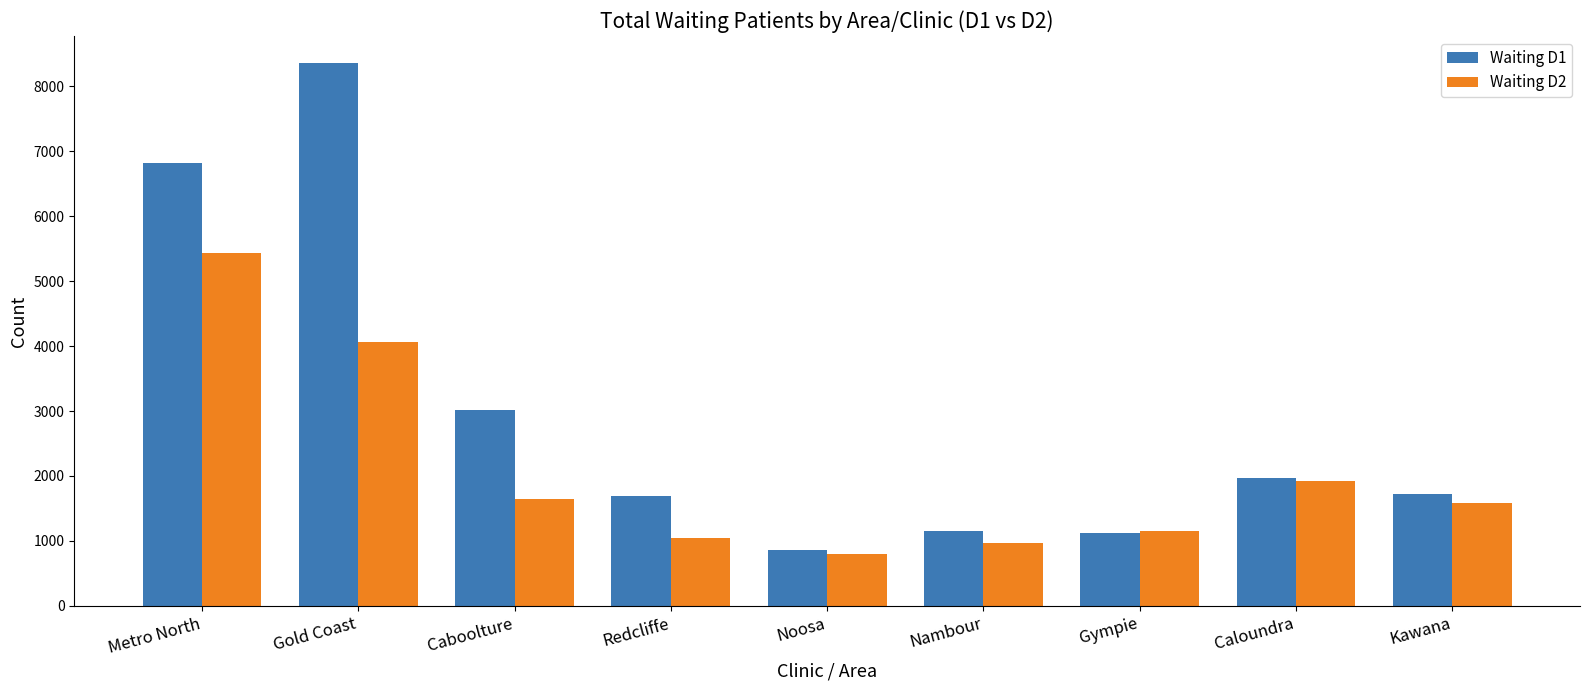

What is the value of the Waiting D2 bar at the 7th from the left?

1153